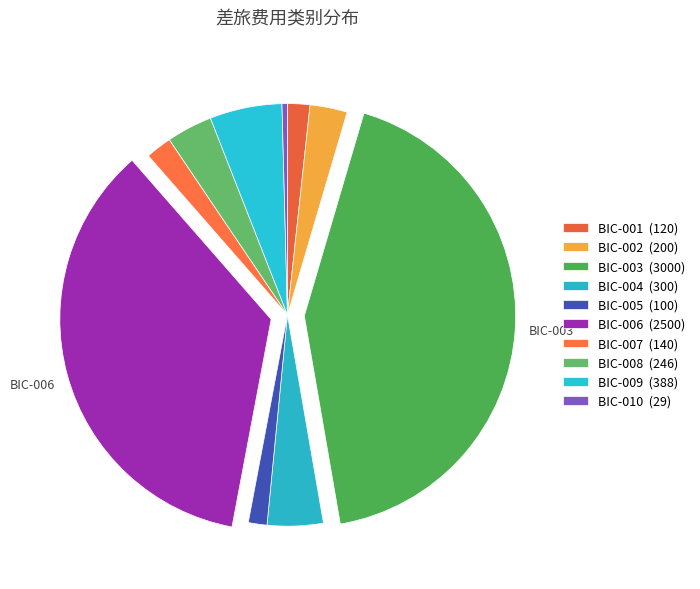

Does BIC-009 account for over 50% of the chart?

No